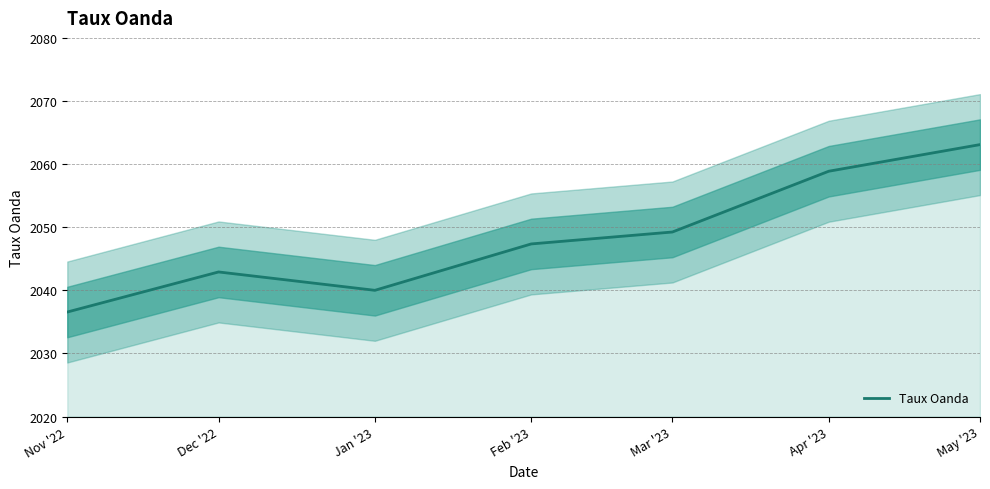

Reading left to right, transcribe all the data shown in this chart.

Nov '22=2036.6	Dec '22=2042.9	Jan '23=2040.0	Feb '23=2047.3	Mar '23=2049.2	Apr '23=2058.9	May '23=2063.1